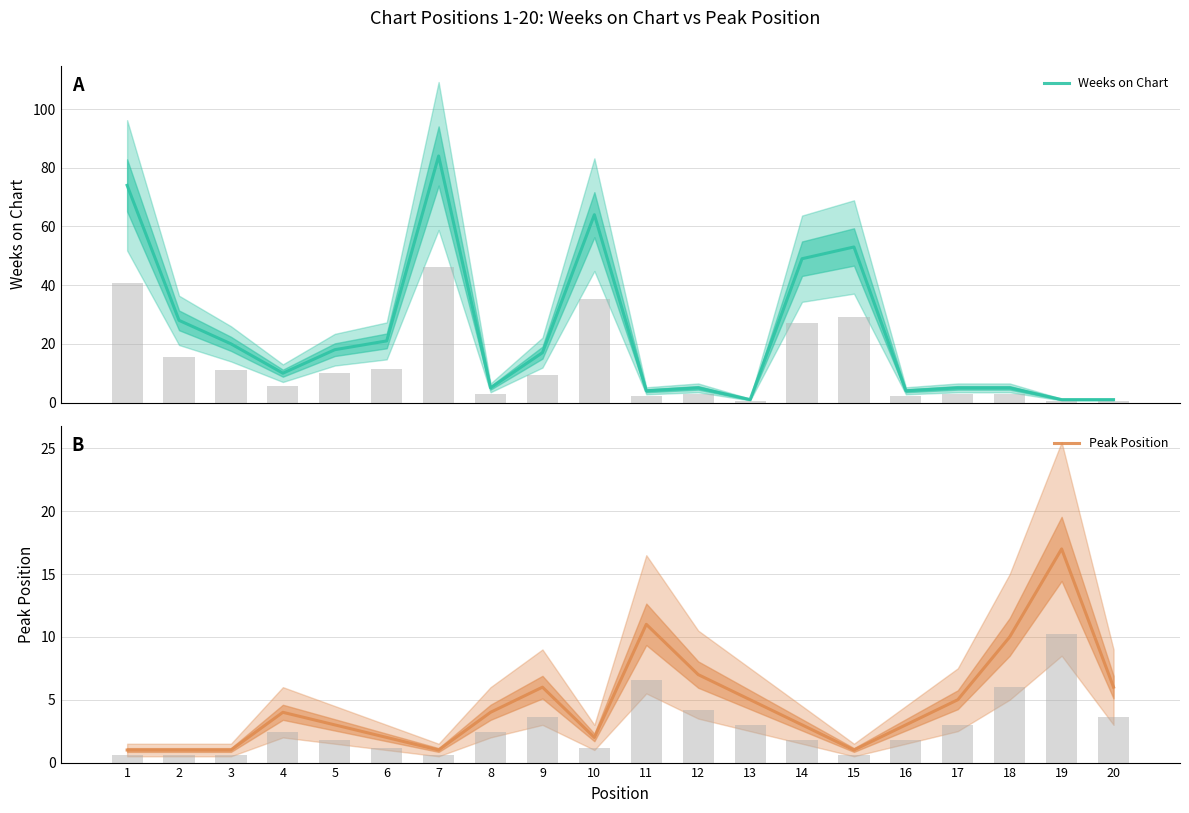

How many bars are there in total?

40